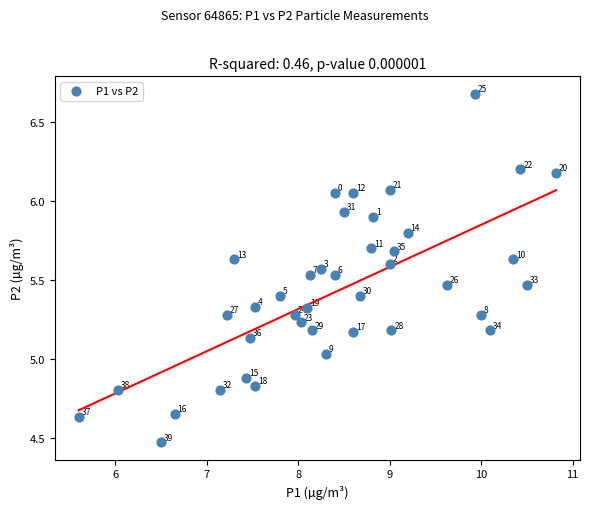

What is the range of Y values (max minus min)?

2.2